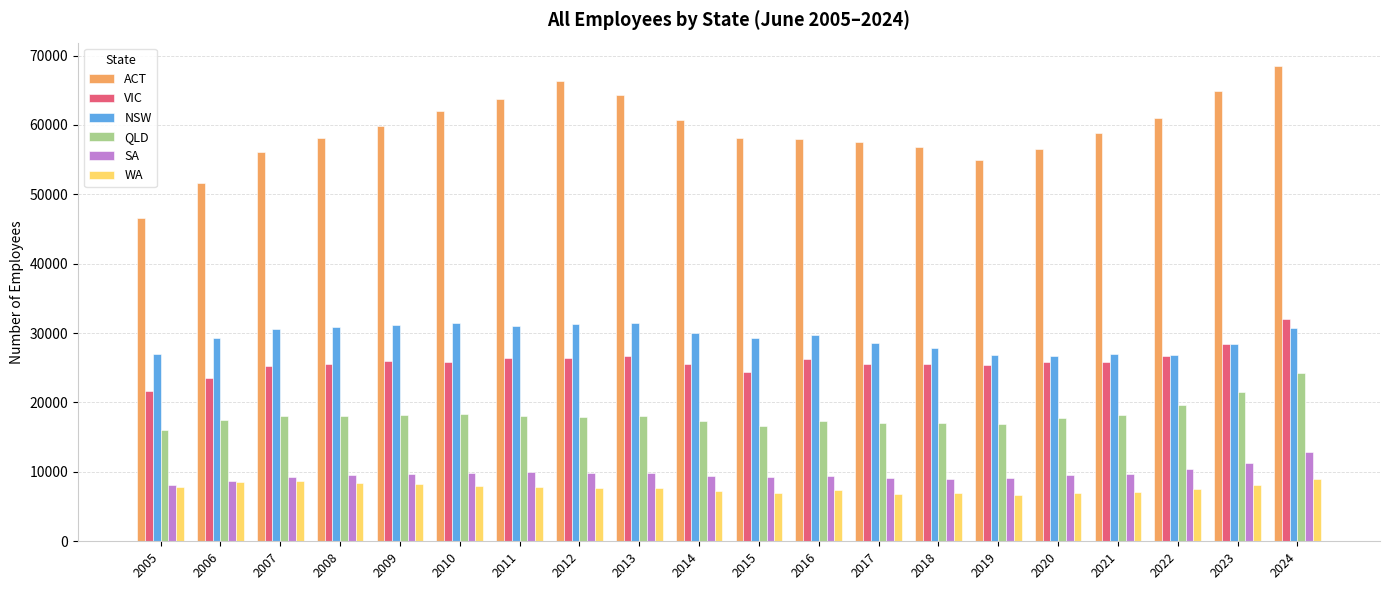

What is the highest value of the WA series?

9001